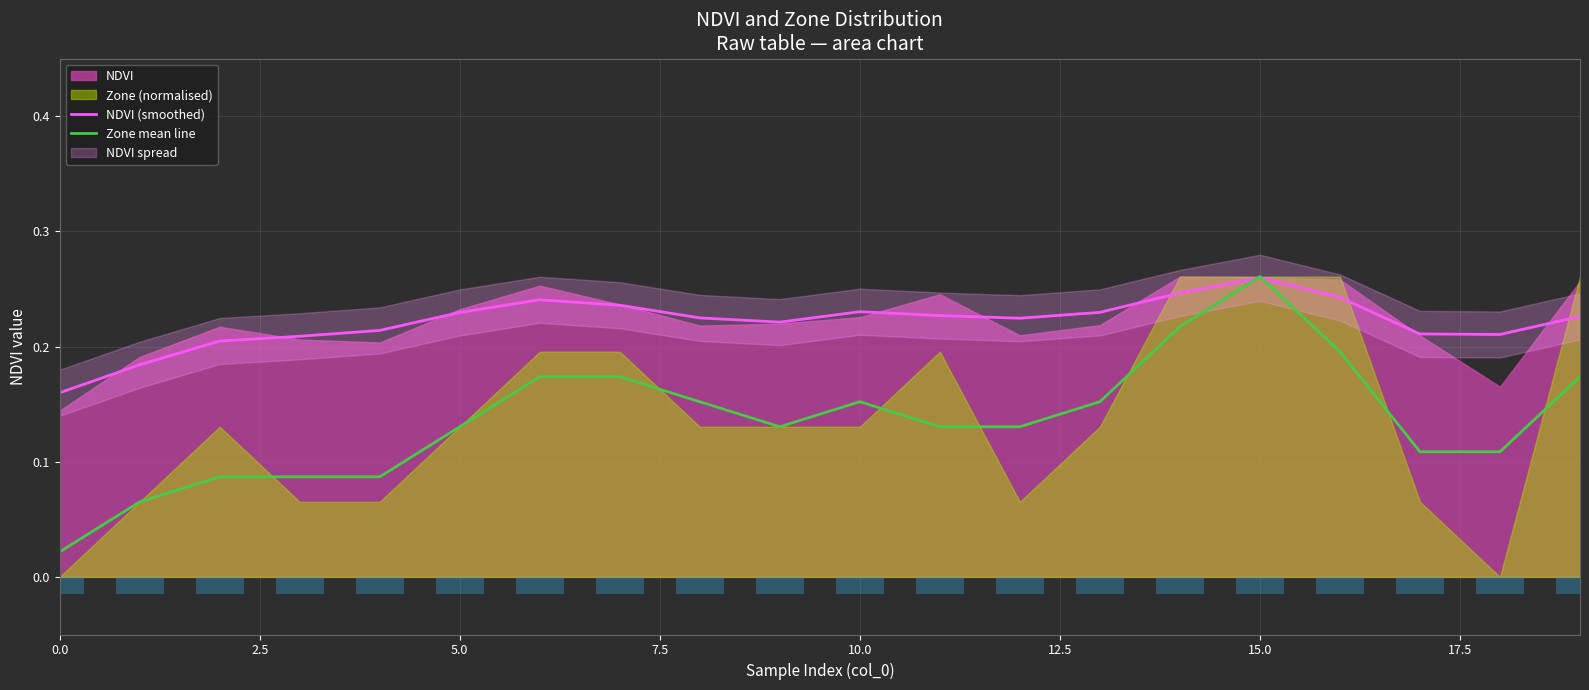

Which has a higher value, 7.5 or 10?

10